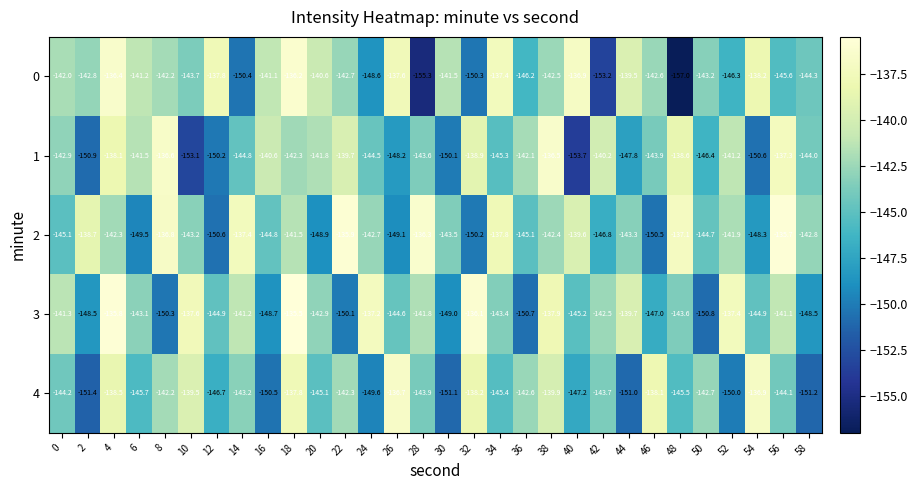

At which category is the sum across all series the highest?

4